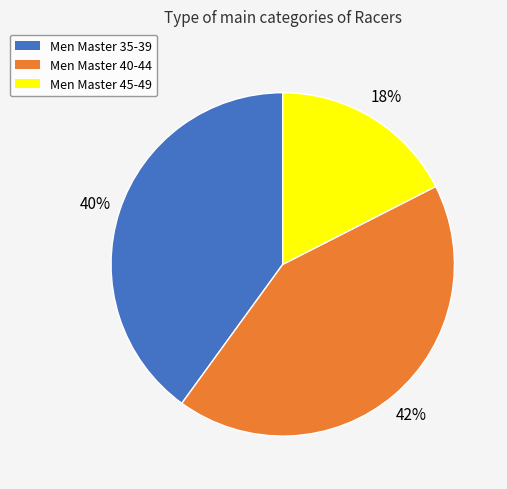

To the nearest percent, what percentage of the pie is Men Master 45-49?

18%